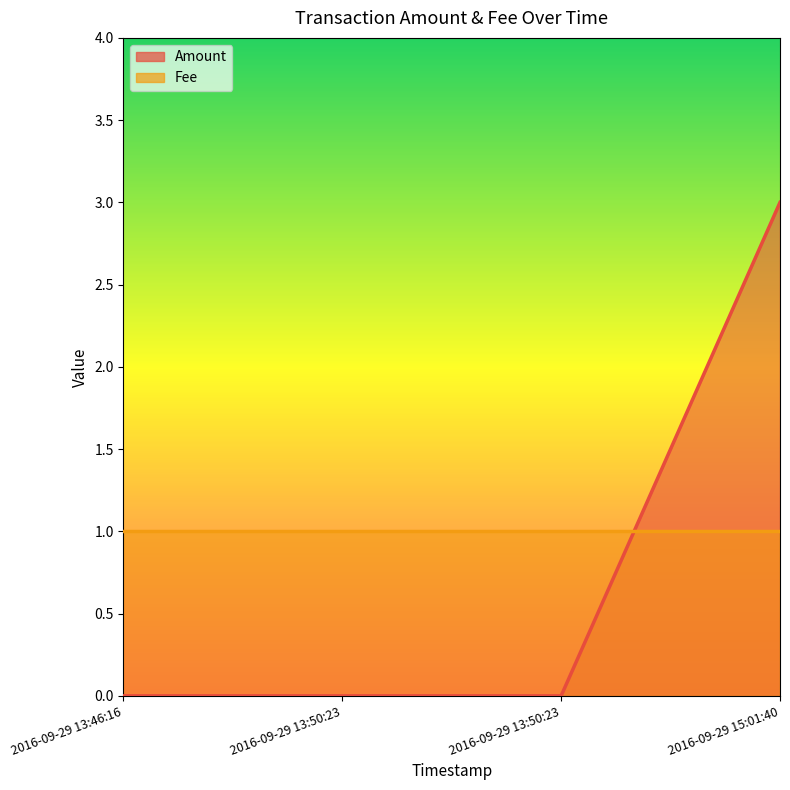

What is the label of the 4th point from the left?

2016-09-29 15:01:40